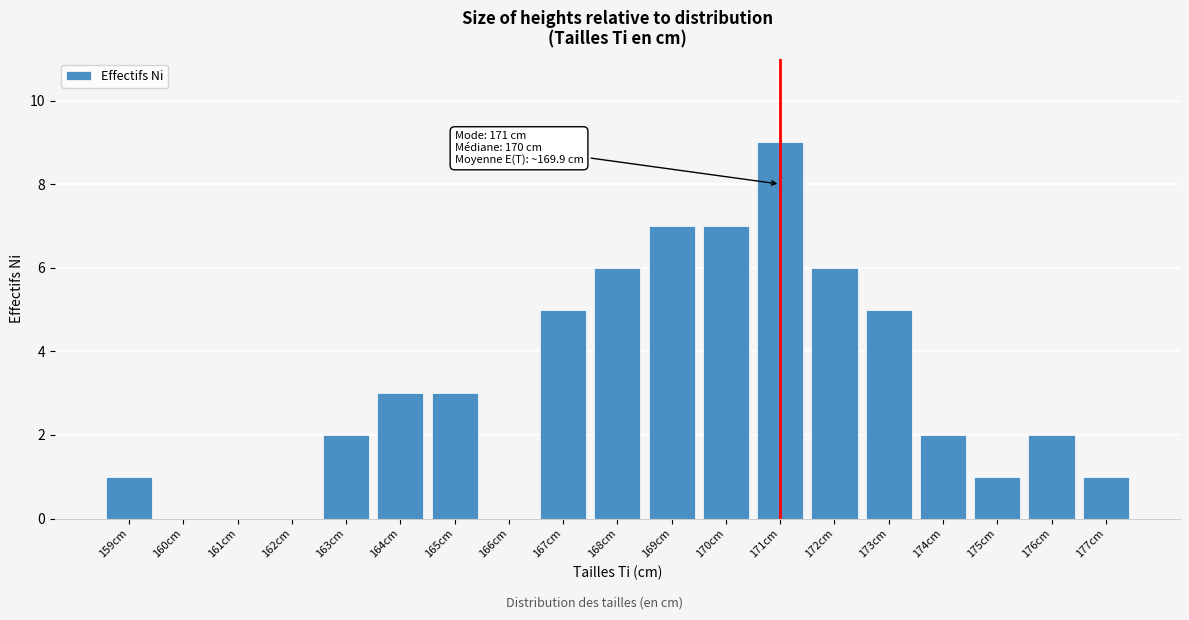

Reading left to right, what are all the values shown in this chart?

159cm=1	160cm=0	161cm=0	162cm=0	163cm=2	164cm=3	165cm=3	166cm=0	167cm=5	168cm=6	169cm=7	170cm=7	171cm=9	172cm=6	173cm=5	174cm=2	175cm=1	176cm=2	177cm=1